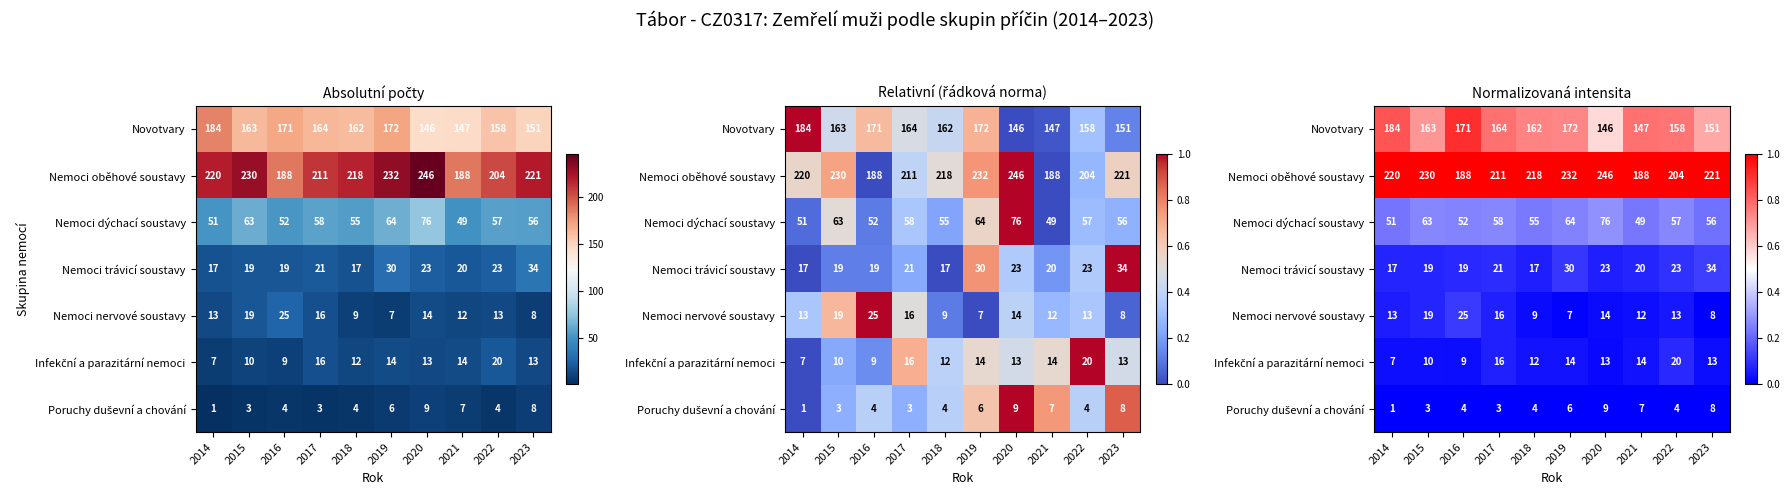

List the series in order of their peak value, highest first.

Nemoci oběhové soustavy, Novotvary, Nemoci dýchací soustavy, Nemoci trávicí soustavy, Nemoci nervové soustavy, Infekční a parazitární nemoci, Poruchy duševní a chování